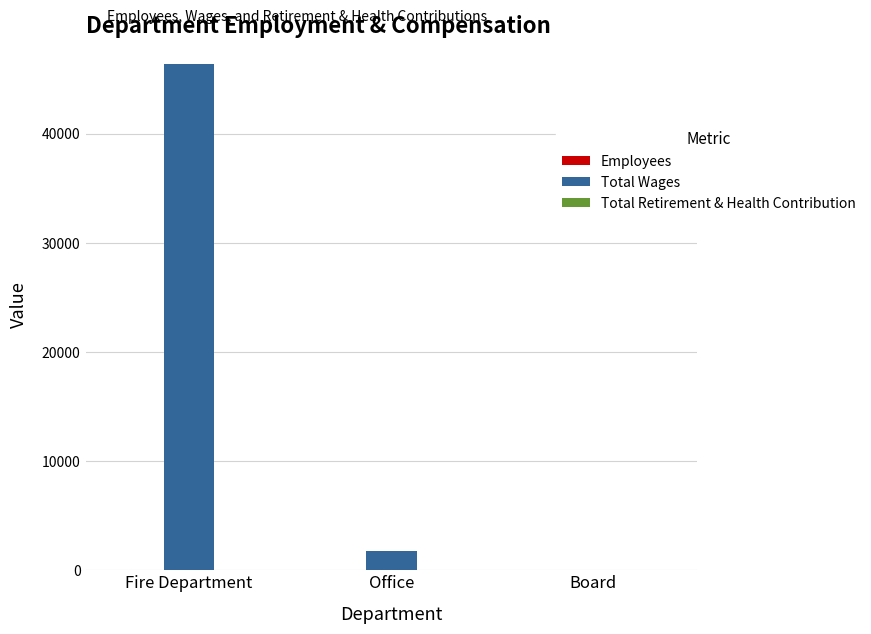

At which category is the sum across all series the highest?

Fire Department